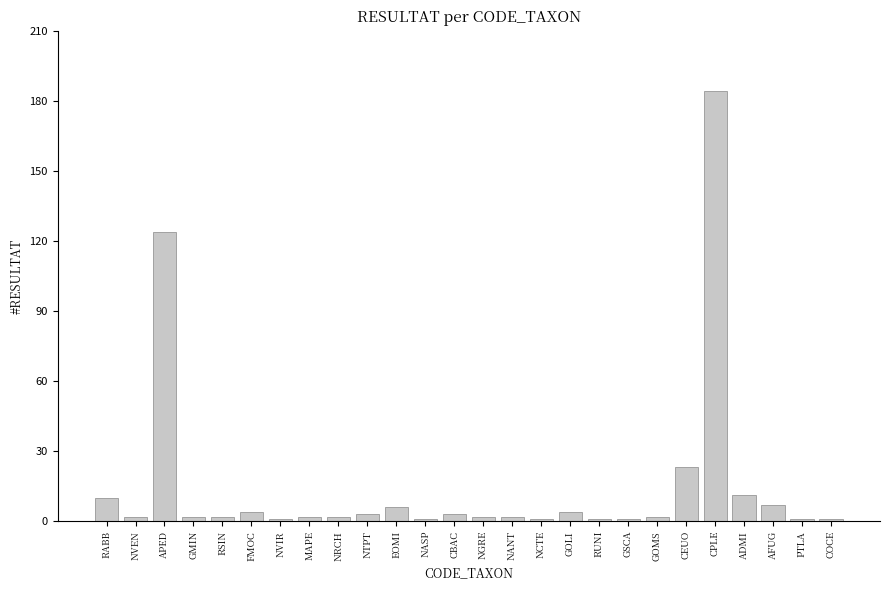

How many distinct data groups are displayed?

1